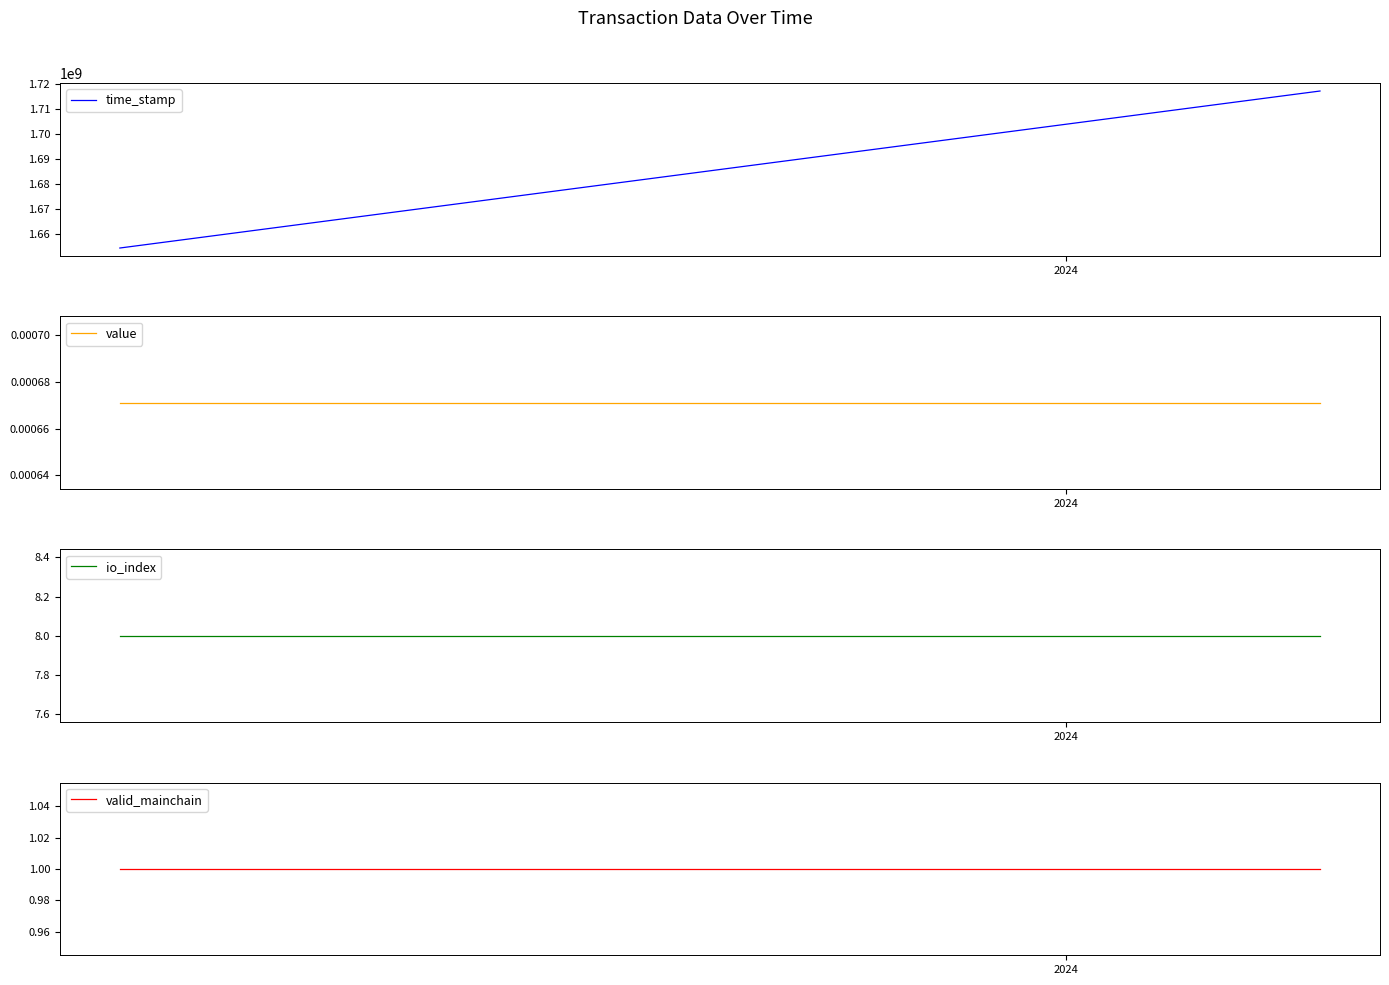

What is the lowest value of the time_stamp series?

1654573802